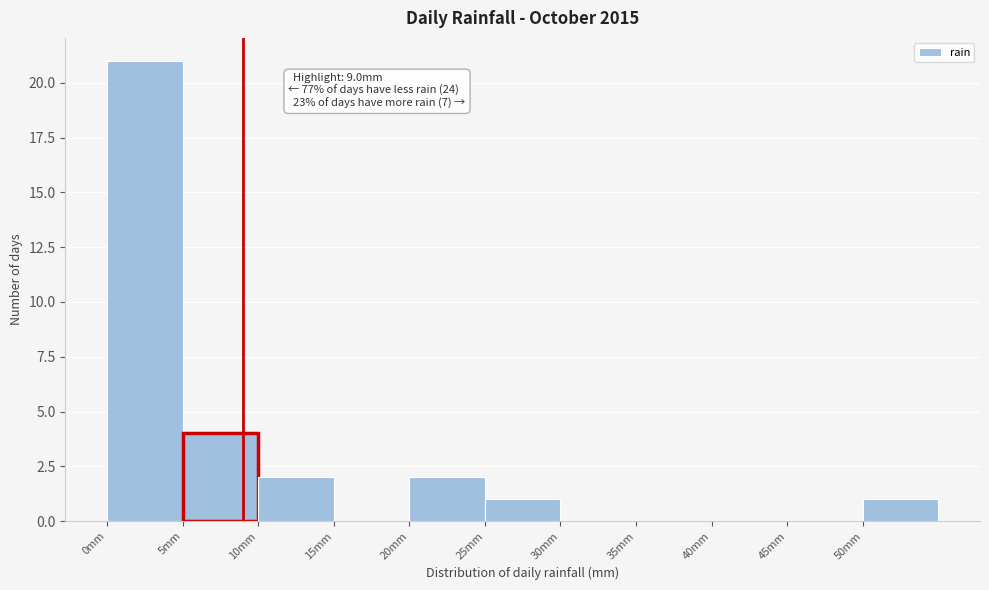

Which range on the x-axis has the tallest bar?

0 to 5